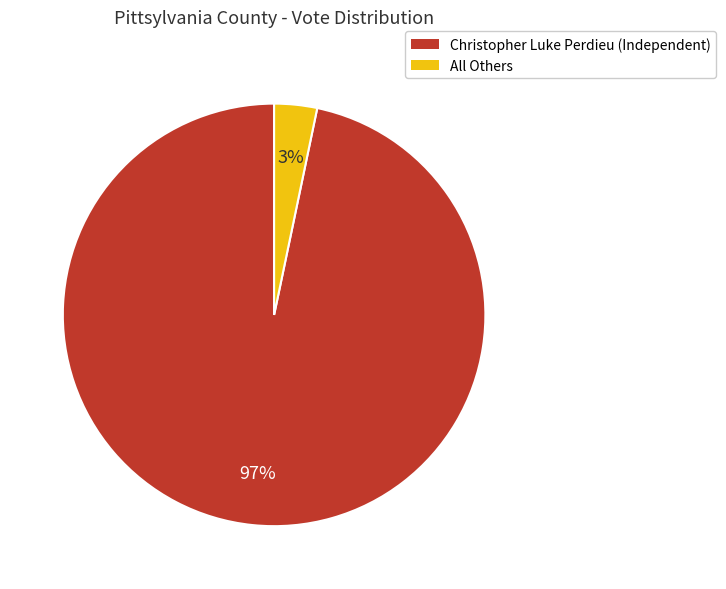

Which category accounts for the majority?

Christopher Luke Perdieu (Independent)